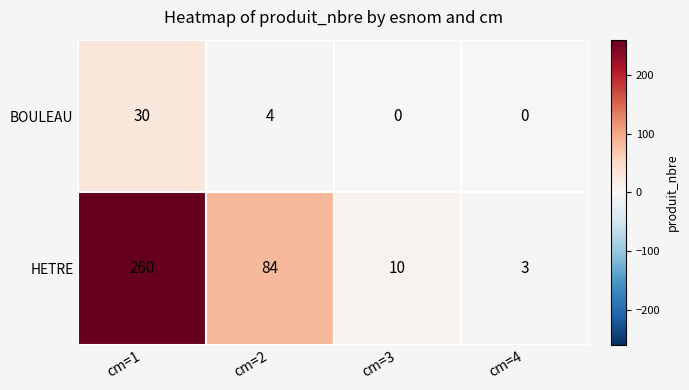

Rank the series at cm=1 from lowest to highest value.

BOULEAU, HETRE